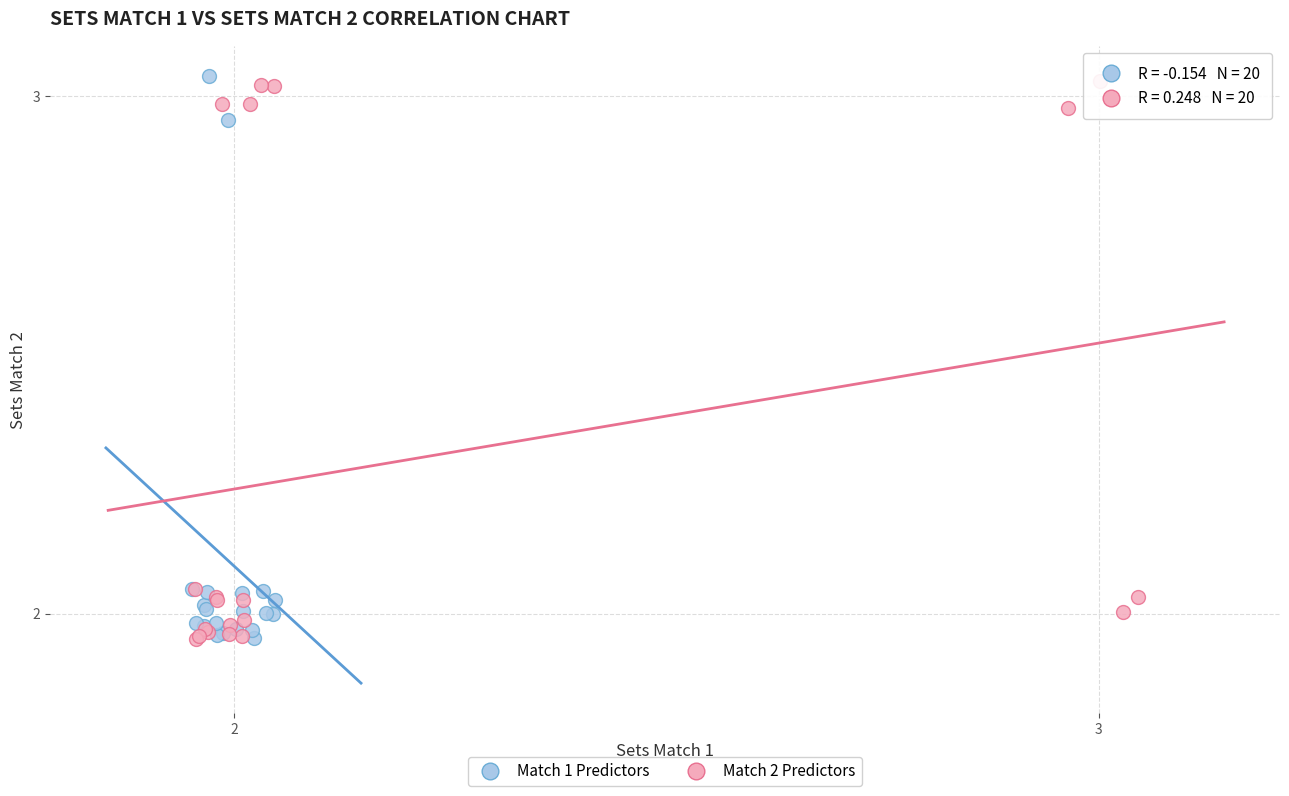

What are all the series names shown in the legend?

Match 1 Predictors, Match 2 Predictors